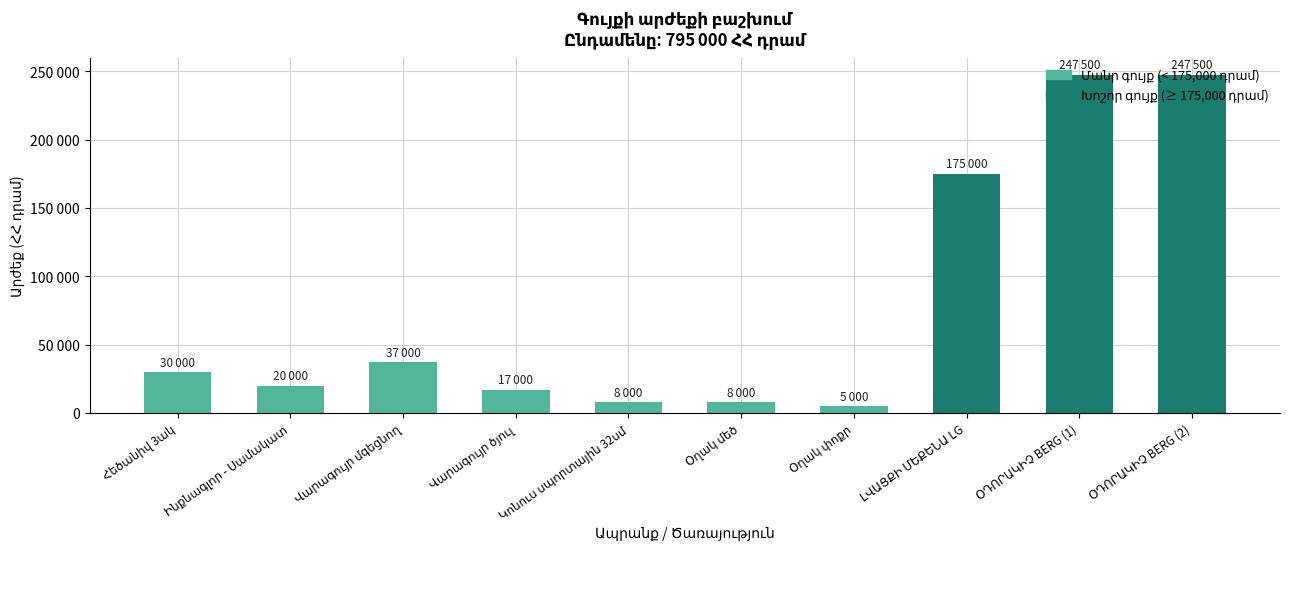

Does the chart contain any negative values?

No